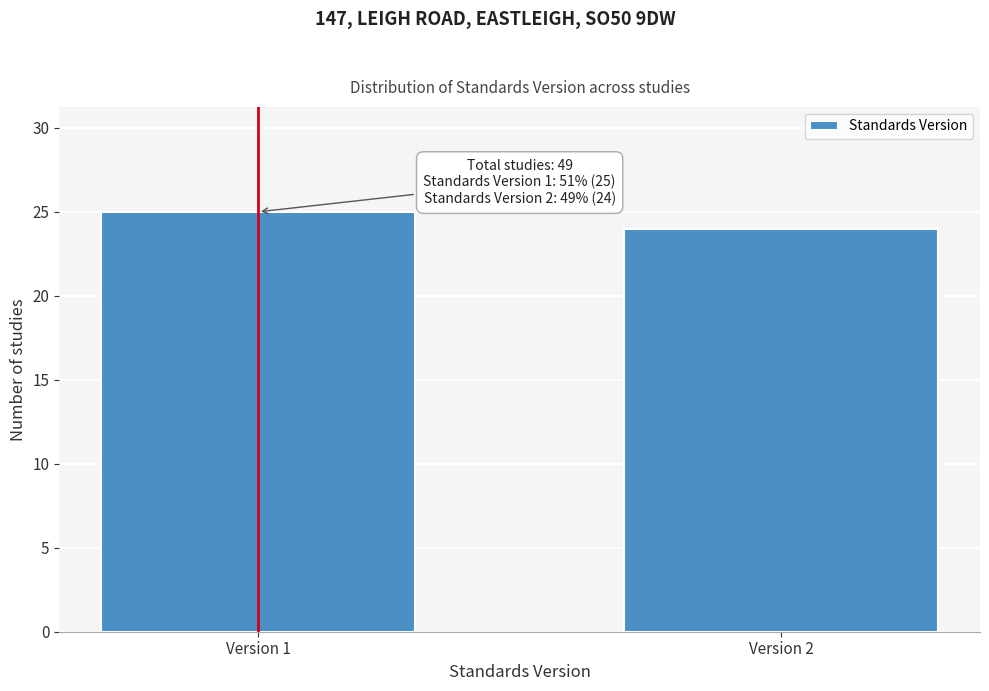

Reading left to right, list all the values displayed in this chart.

25	24